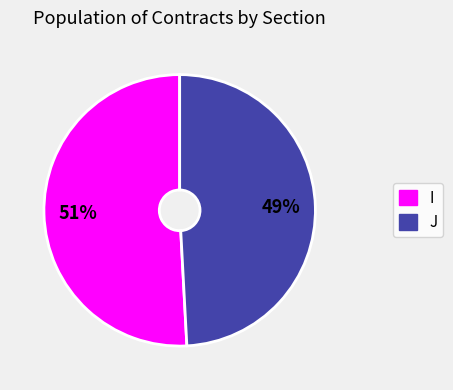

How many segments does this pie chart have?

2